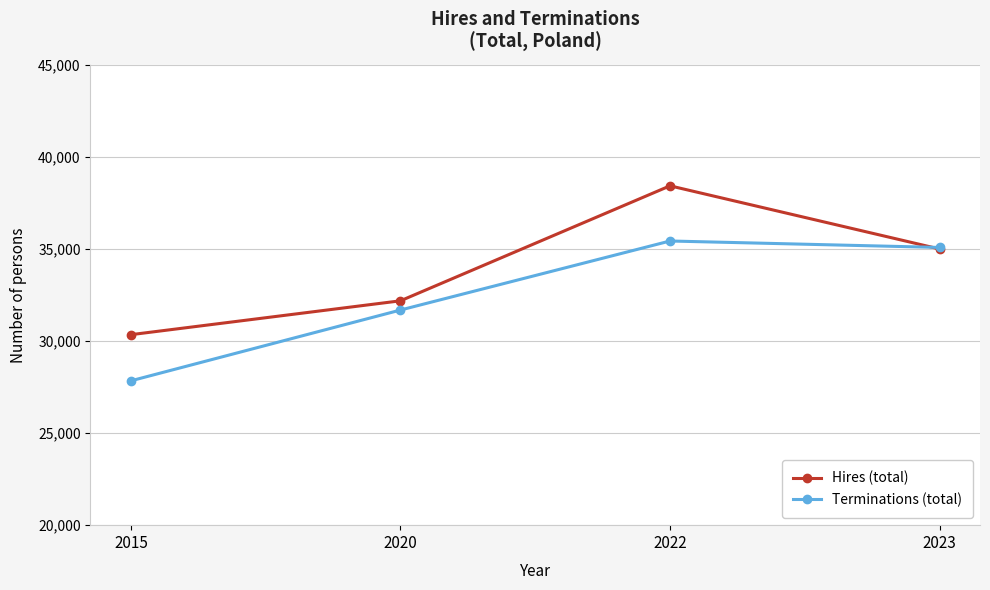

The value of Terminations (total) at 2015 is 27839. True or false?

True